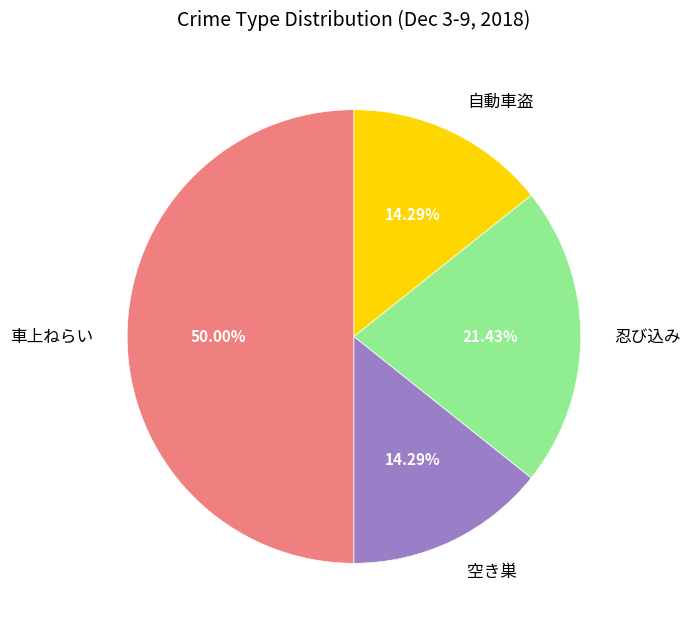

To the nearest percent, what is the difference between the largest and smallest slice percentages?

36%